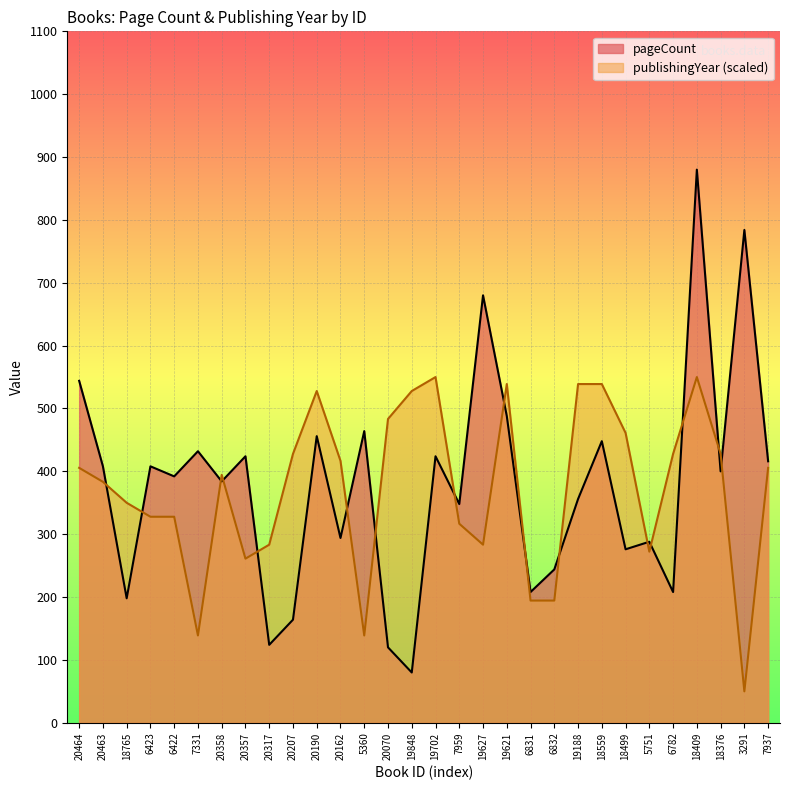

Reading right to left, extract all data points from this chart.

pageCount: 7937=416.0	3291=784.0	18376=400.0	18409=880.0	6782=208.0	5751=288.0	18499=276.0	18559=448.0	19188=356.0	6832=244.0	6831=208.0	19621=488.0	19627=680.0	7959=348.0	19702=424.0	19848=80.0	20070=120.0	5360=464.0	20162=294.0	20190=456.0	20207=164.0	20317=124.0	20357=424.0	20358=384.0	7331=432.0	6422=392.0	6423=408.0	18765=198.0	20463=408.0	20464=544.0
publishingYear: 7937=405.6	3291=50.0	18376=427.8	18409=550.0	6782=427.8	5751=272.2	18499=461.1	18559=538.9	19188=538.9	6832=194.4	6831=194.4	19621=538.9	19627=283.3	7959=316.7	19702=550.0	19848=527.8	20070=483.3	5360=138.9	20162=416.7	20190=527.8	20207=427.8	20317=283.3	20357=261.1	20358=394.4	7331=138.9	6422=327.8	6423=327.8	18765=350.0	20463=383.3	20464=405.6